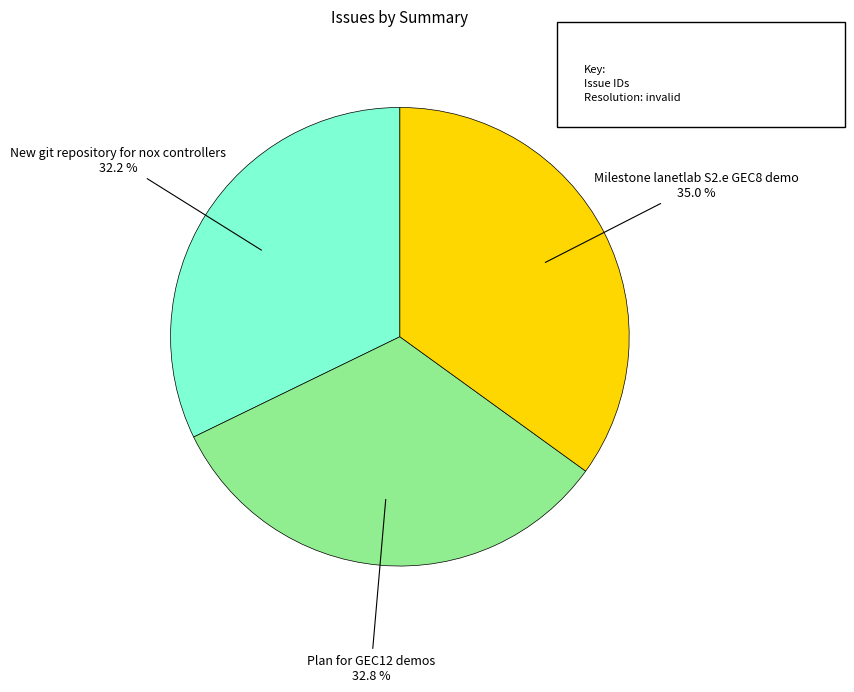

To the nearest percent, what is the difference between the largest and smallest slice percentages?

3%